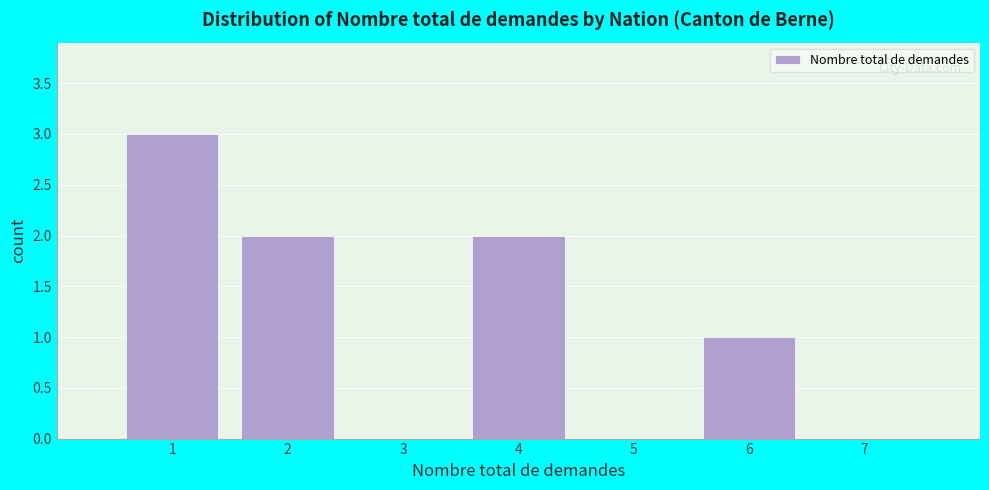

Over which range of the x-axis is the bar tallest?

0.5 to 1.5